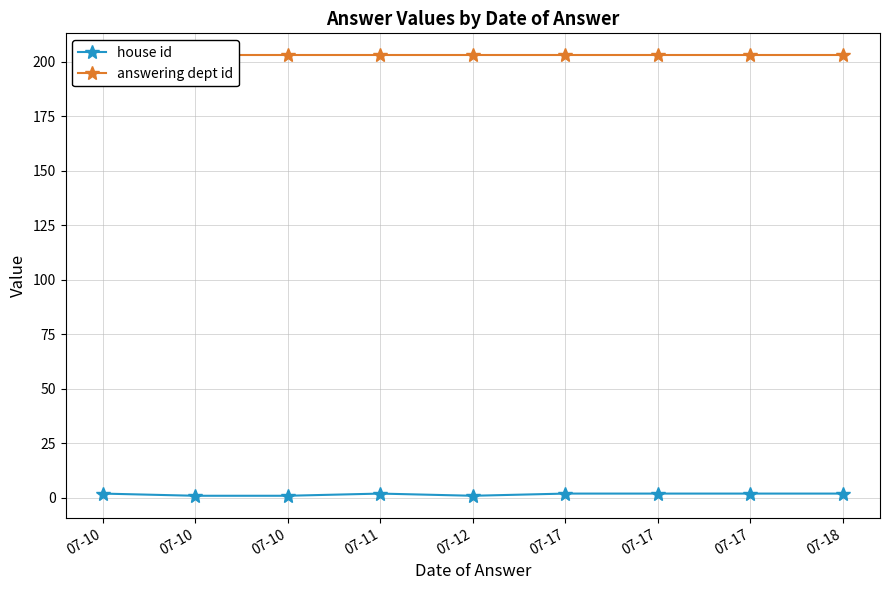

How many categories are shown in the chart?

9